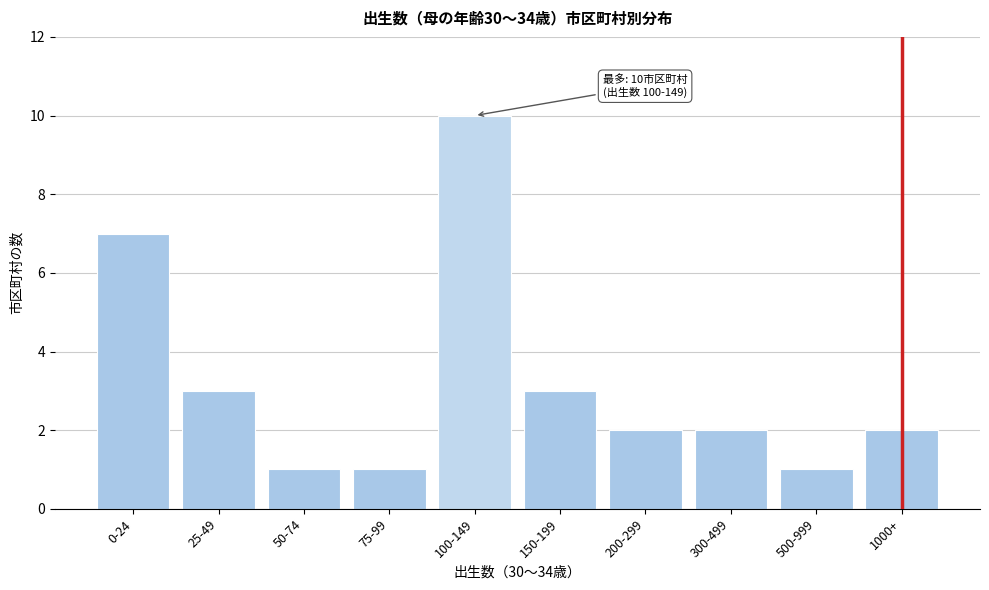

Reading right to left, extract all data points from this chart.

1000+=2	500-999=1	300-499=2	200-299=2	150-199=3	100-149=10	75-99=1	50-74=1	25-49=3	0-24=7